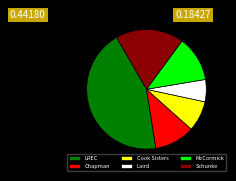

Do Schunke and LREC together represent more than half of the pie?

Yes